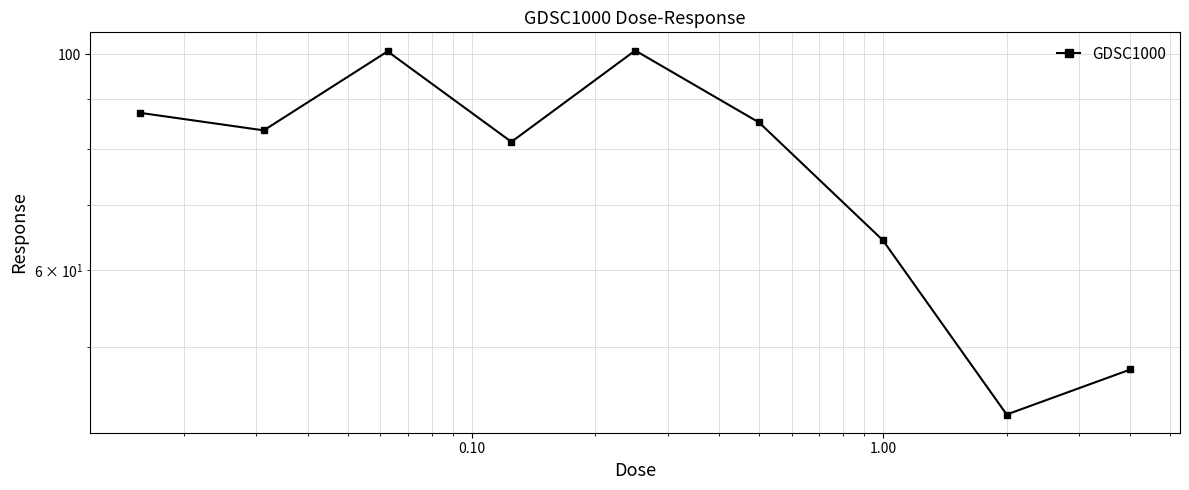

Does the chart have visible grid lines?

Yes